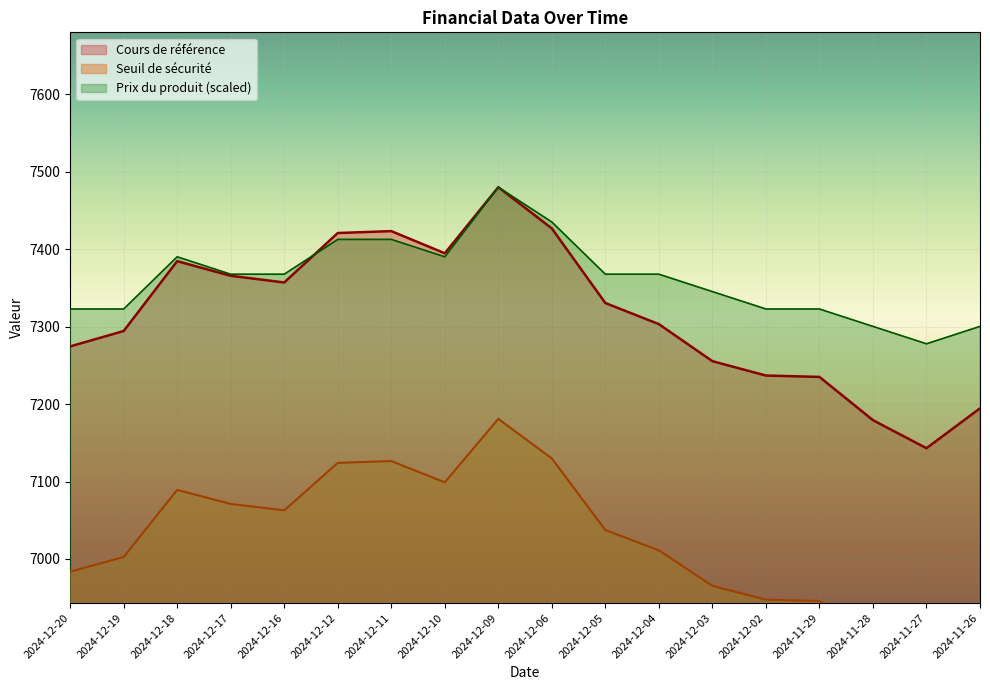

How many series are shown in this chart?

3